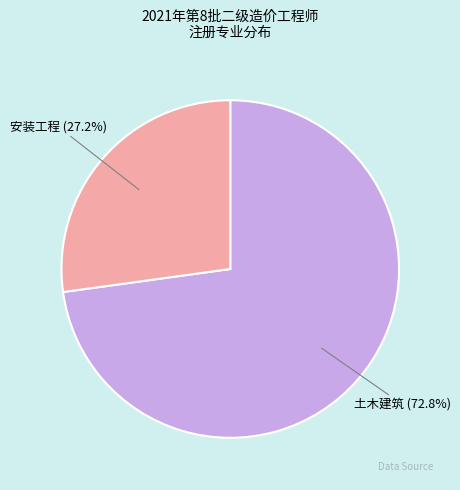

Is there any slice that represents more than half of the pie?

Yes